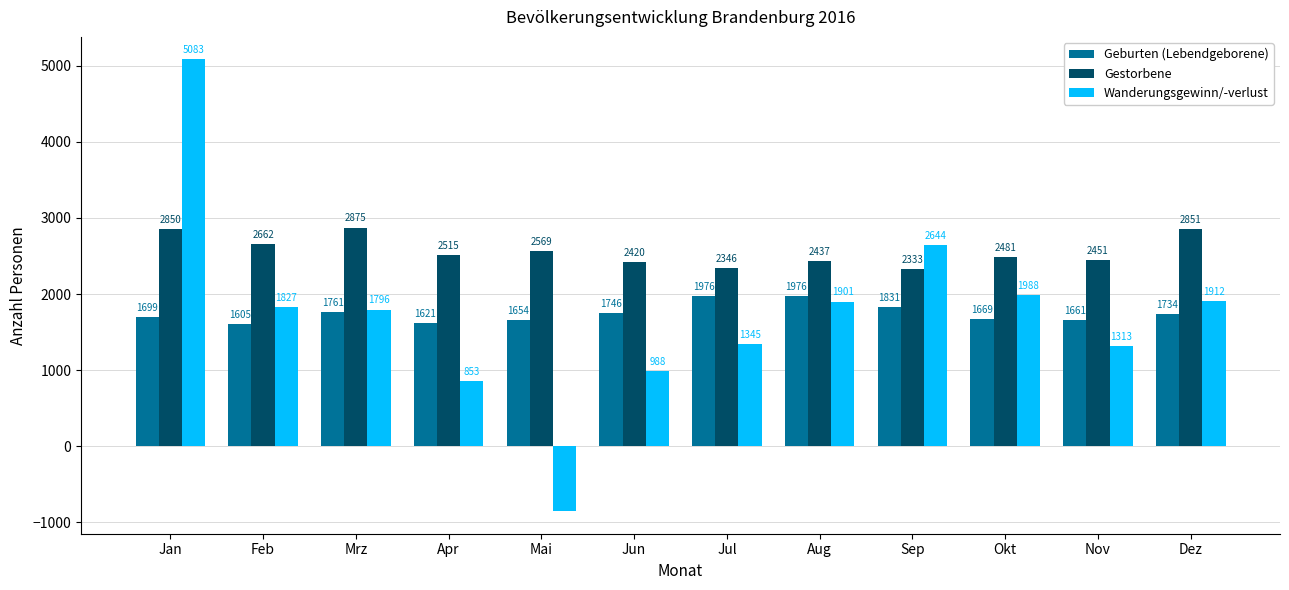

How many groups of bars are there?

12